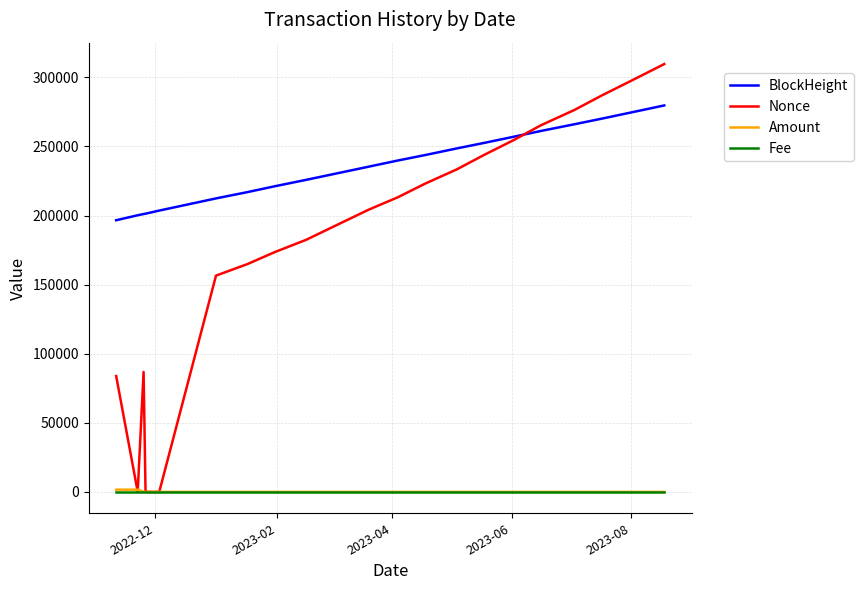

How many series are shown in this chart?

4